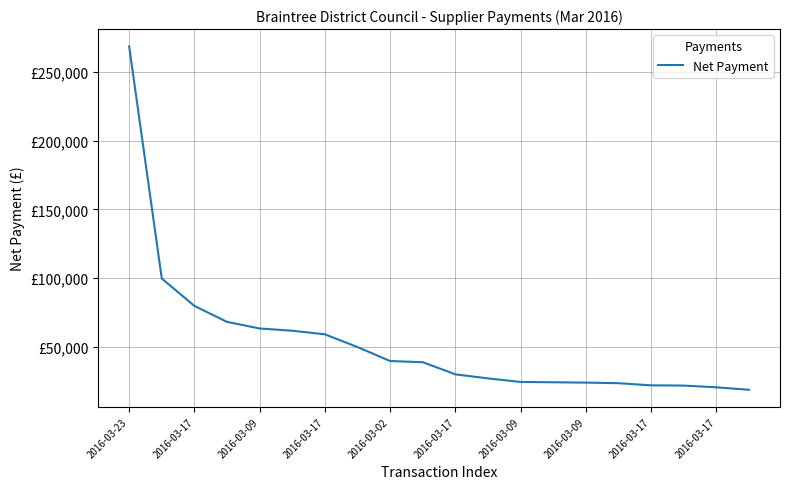

Rank the categories by value from lowest to highest.

19, 18, 17, 16, 15, 14, 13, 12, 11, 10, 2016-03-17, 2016-03-17, 2016-03-09, 2016-03-09, 2016-03-17, 2016-03-02, 2016-03-17, 2016-03-09, 2016-03-17, 2016-03-23